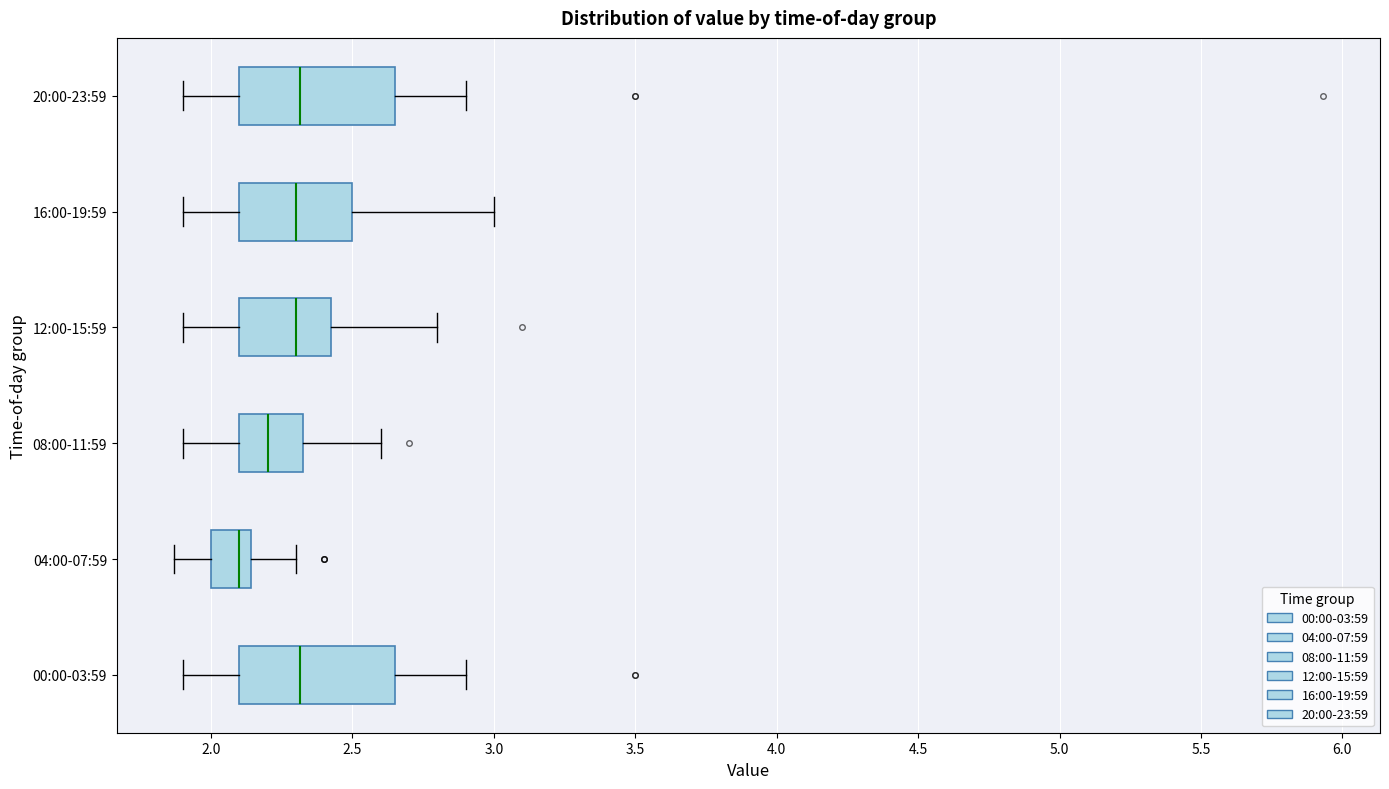

Where does the right whisker of the box for 12:00-15:59 end on the x-axis? The values are not printed on the chart, so give them approximately, as read against the axis.

2.80